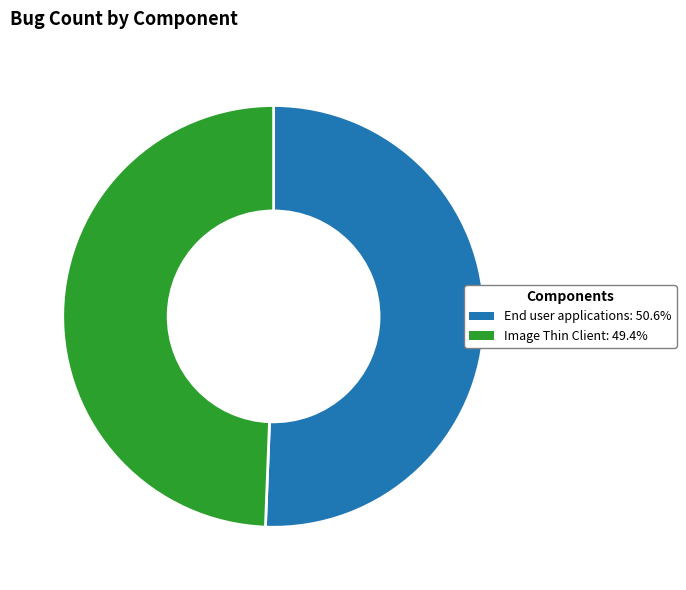

Rank the categories by value from highest to lowest.

End user applications, Image Thin Client